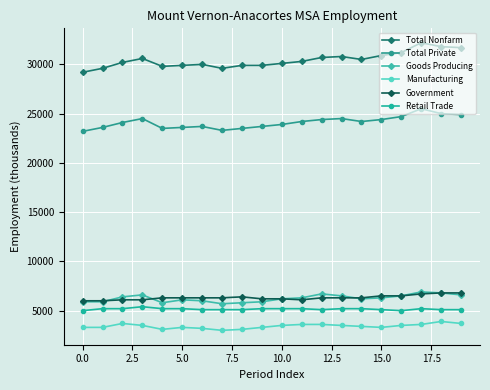

How many lines are shown in the chart?

6